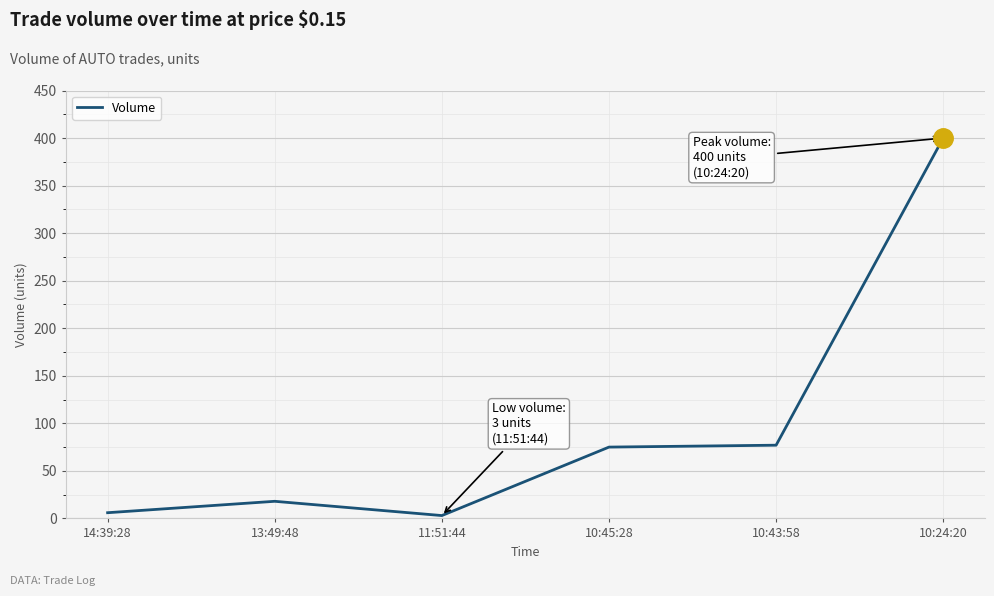

Which category has the highest value across all series?

10:24:20